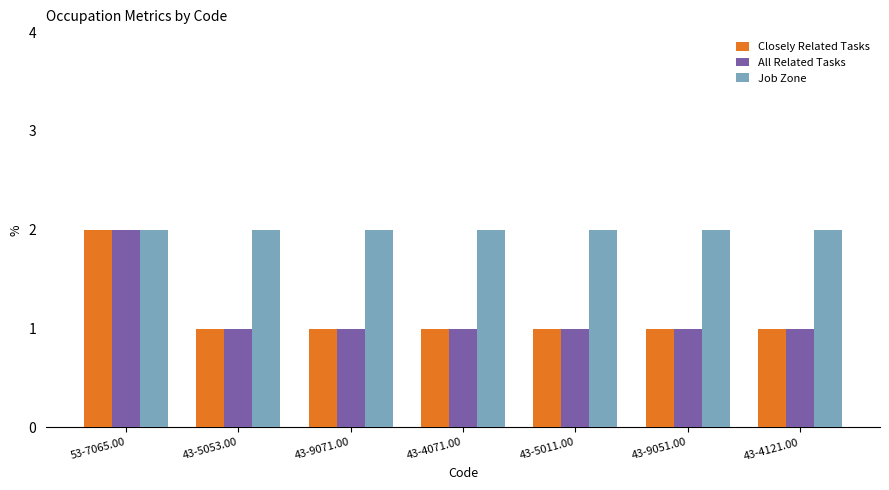

What is the total value across all series at 53-7065.00?

6